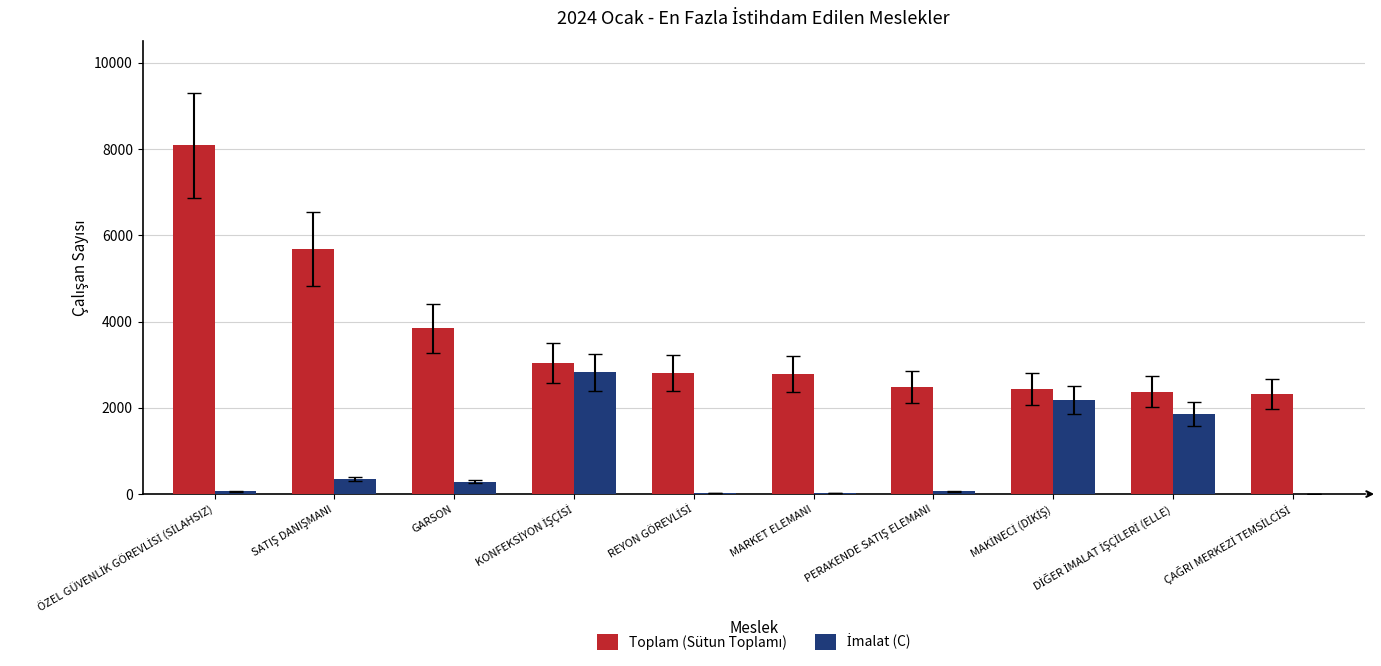

What is the greatest value displayed?

8088